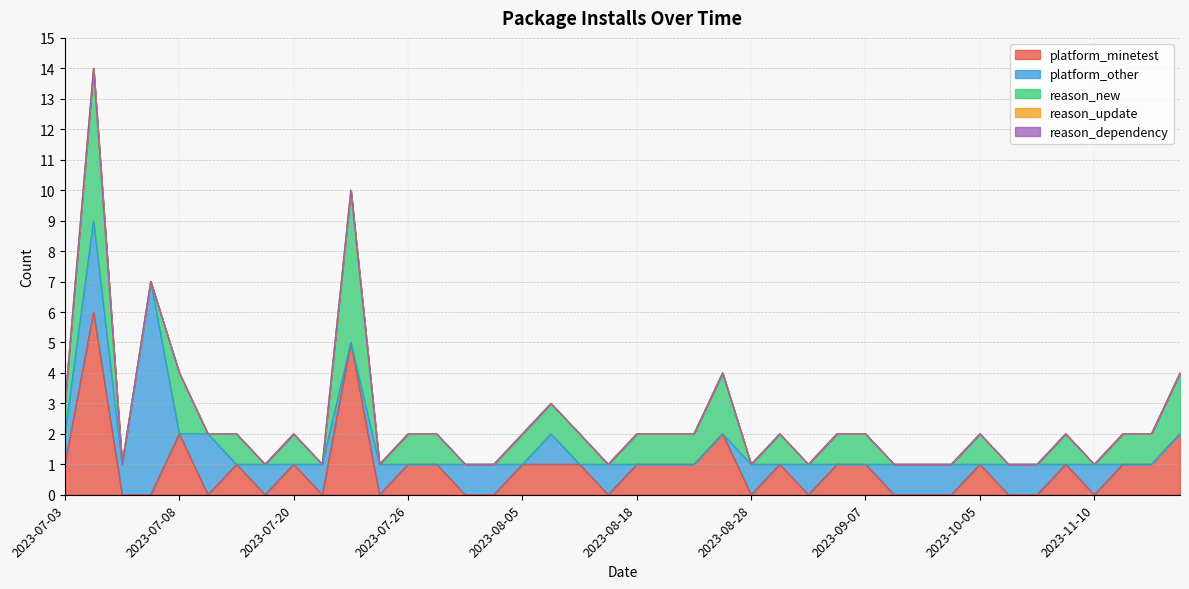

How many series are shown in this chart?

5